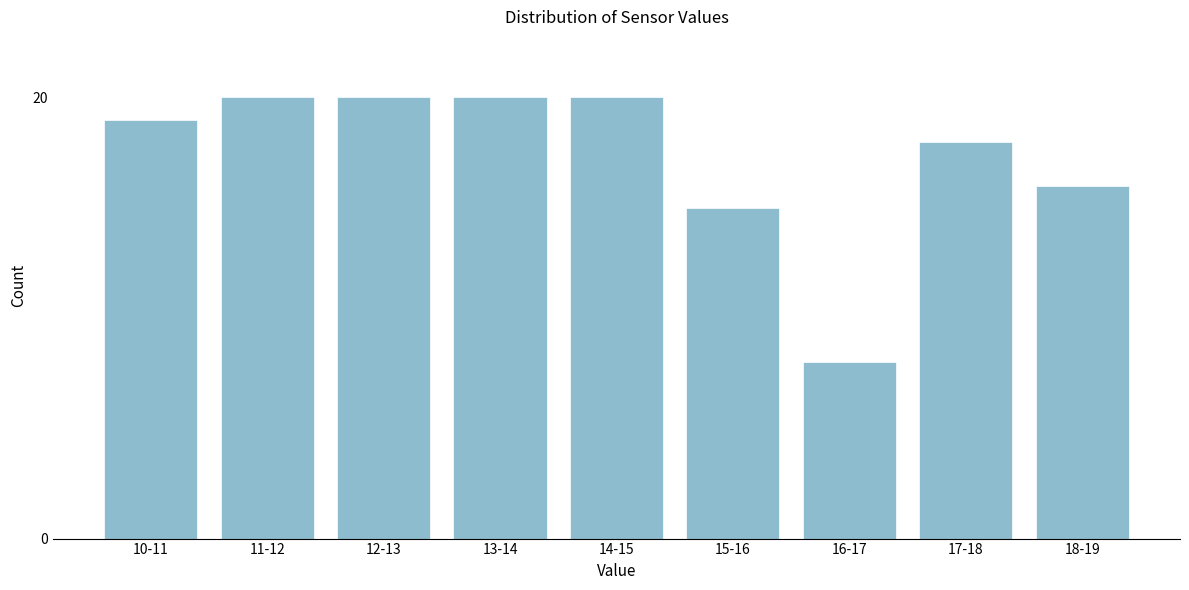

Reading left to right, what are all the values shown in this chart?

10-11=19	11-12=20	12-13=20	13-14=20	14-15=20	15-16=15	16-17=8	17-18=18	18-19=16